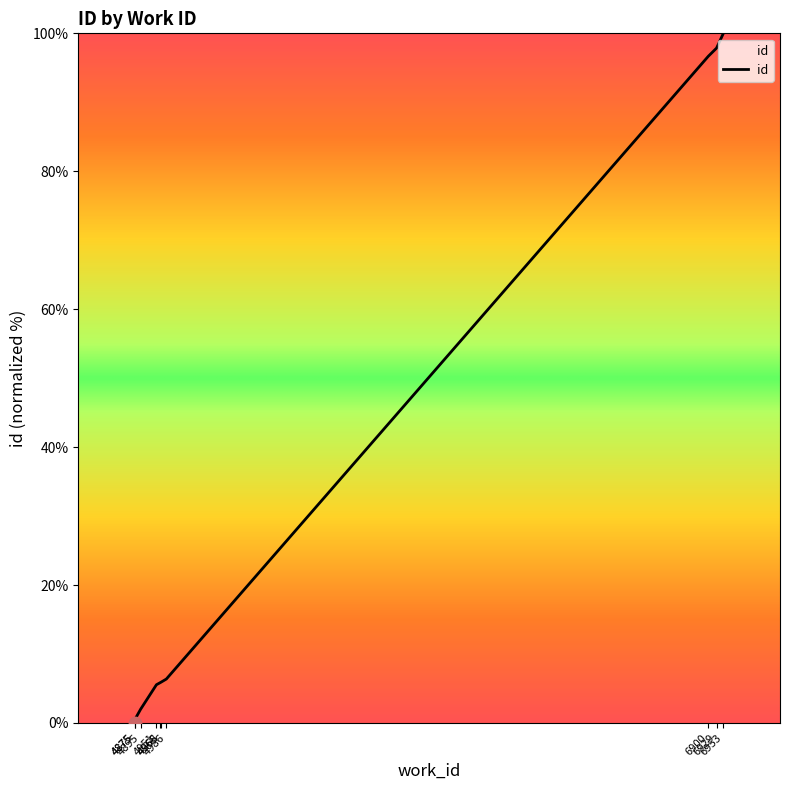

Between 4951 and 6929, which is larger?

6929